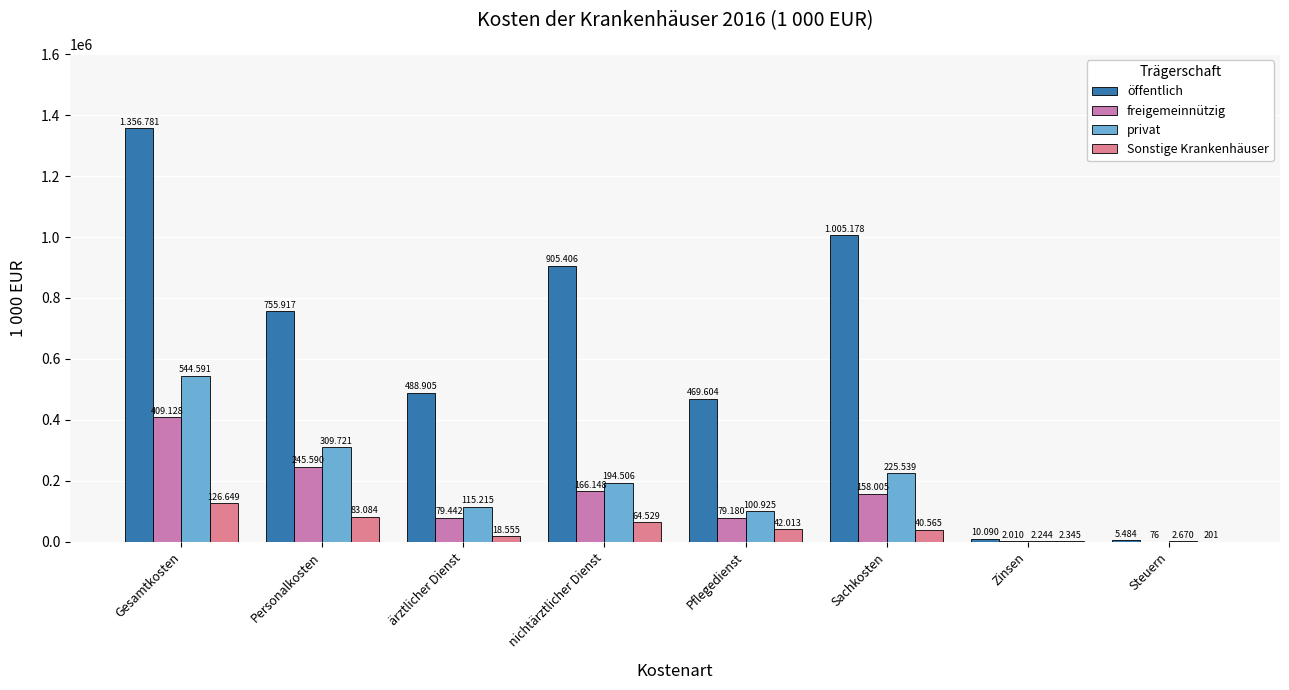

Which series has the largest total across all categories?

öffentlich